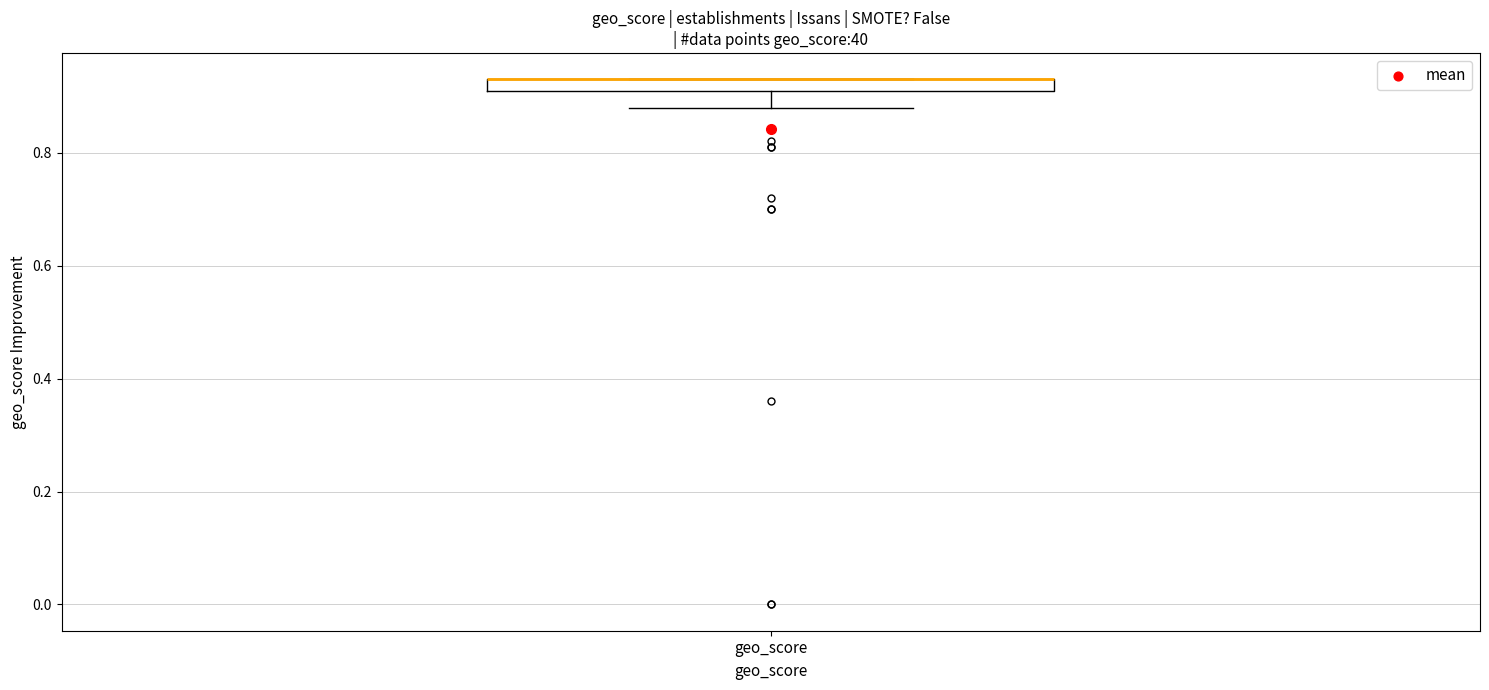

Where is the upper edge of the box for geo_score on the y-axis? The values are not printed on the chart, so give them approximately, as read against the axis.

0.94